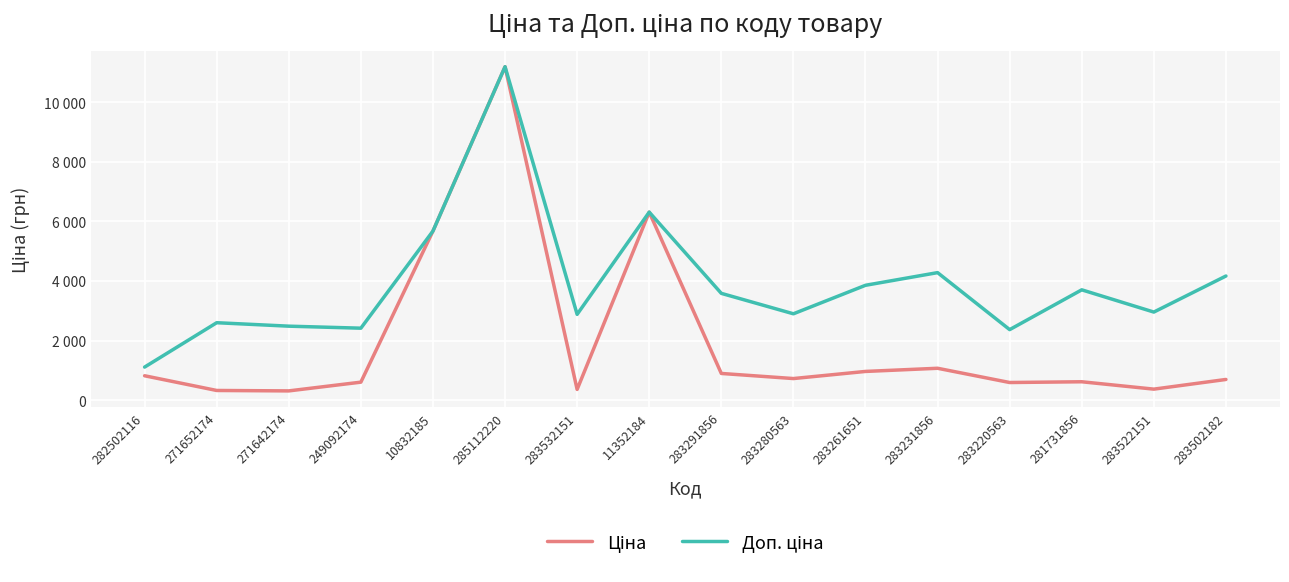

What is the difference between the maximum and minimum values in the Доп. ціна series?

10079.0